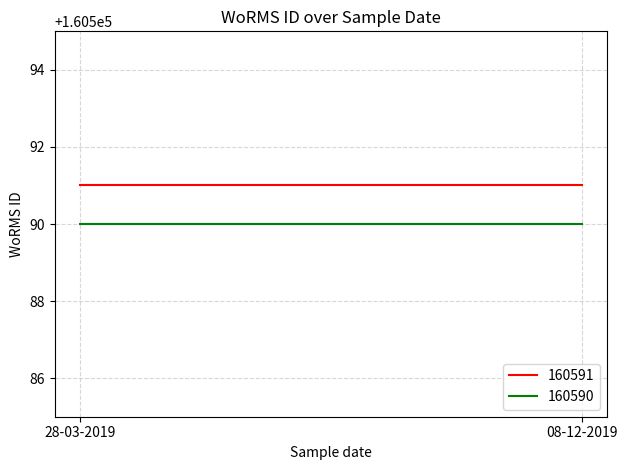

How many categories are shown in the chart?

2